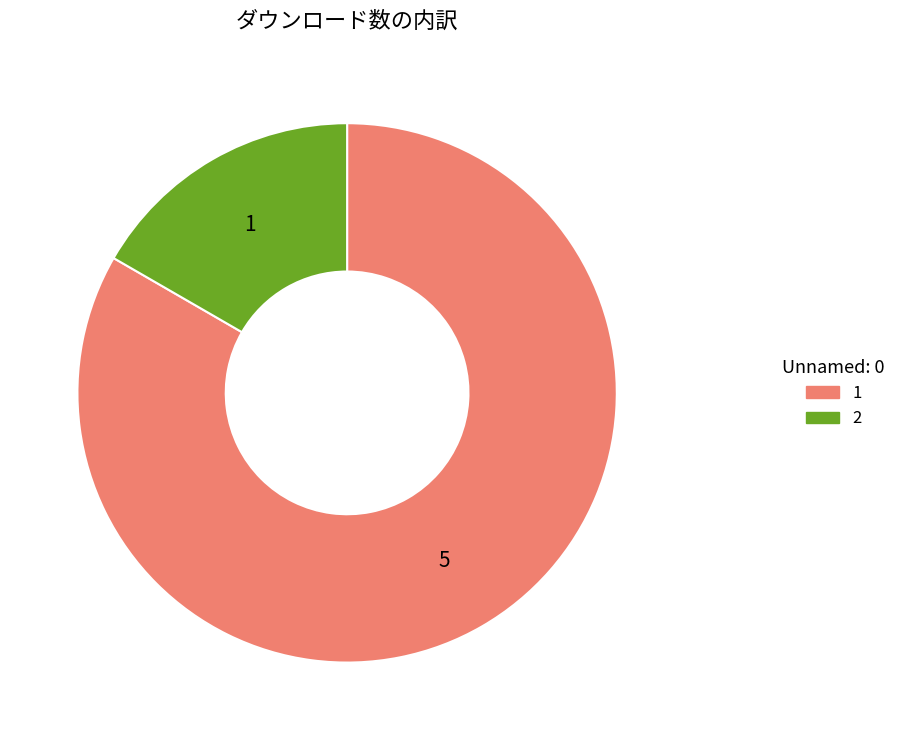

Does any single category account for the majority?

Yes